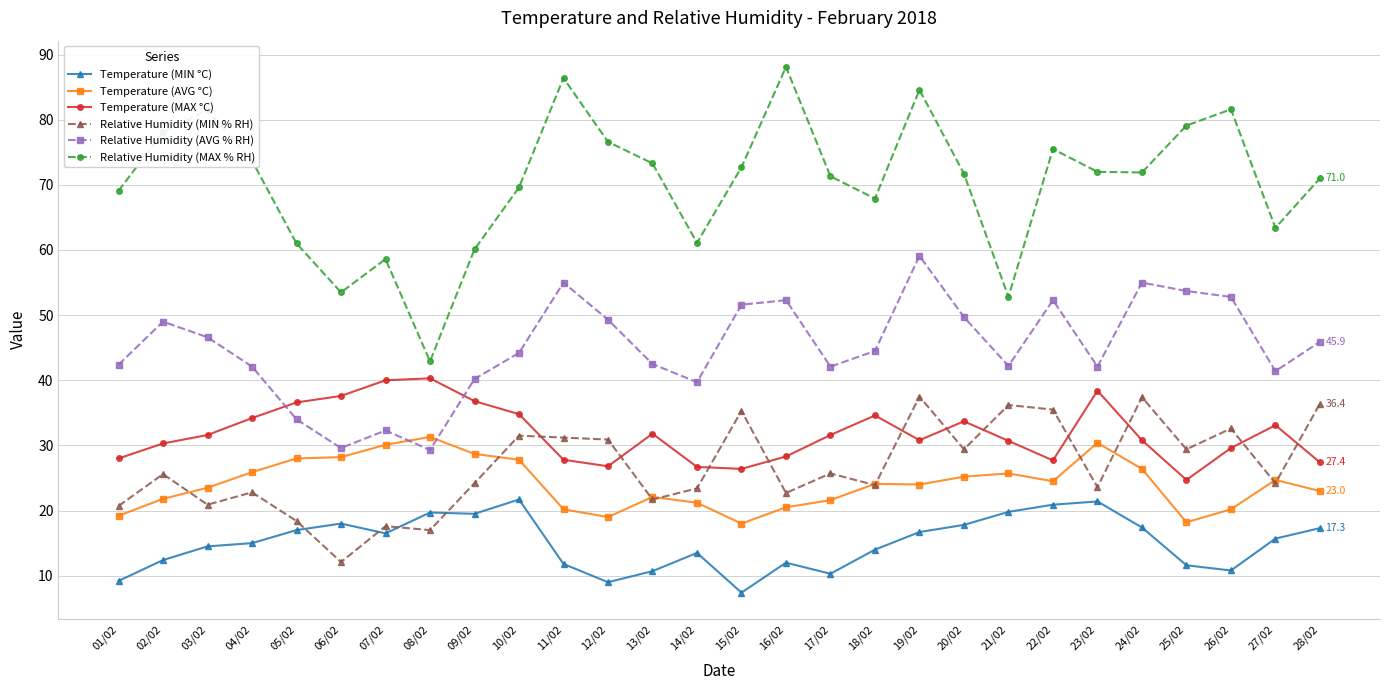

What is the value of the Relative Humidity (AVG % RH) point at the 15th from the left?

51.6